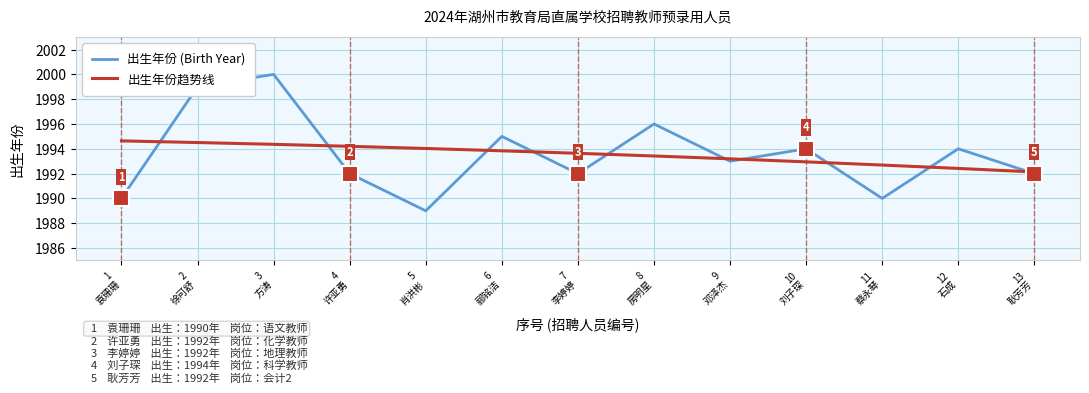

Which series has the widest spread of values?

出生年份 (Birth Year)